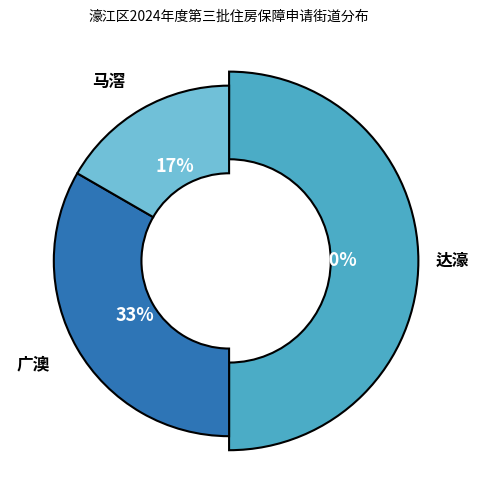

Which category has the smallest portion of the pie?

马滘